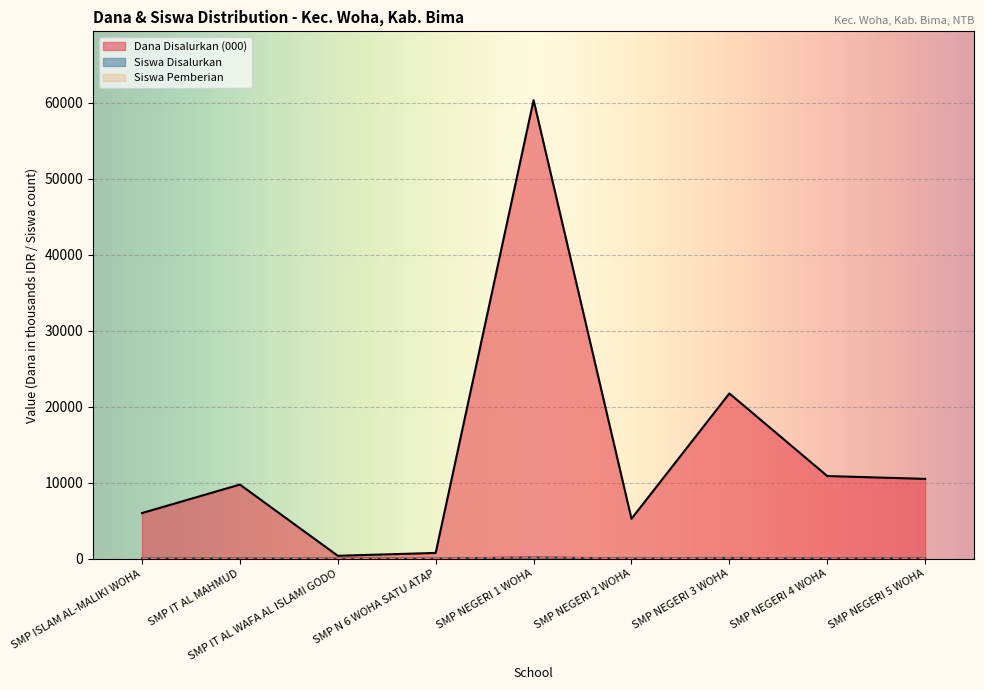

Which category has the highest value in the Dana Disalurkan series?

SMP NEGERI 1 WOHA